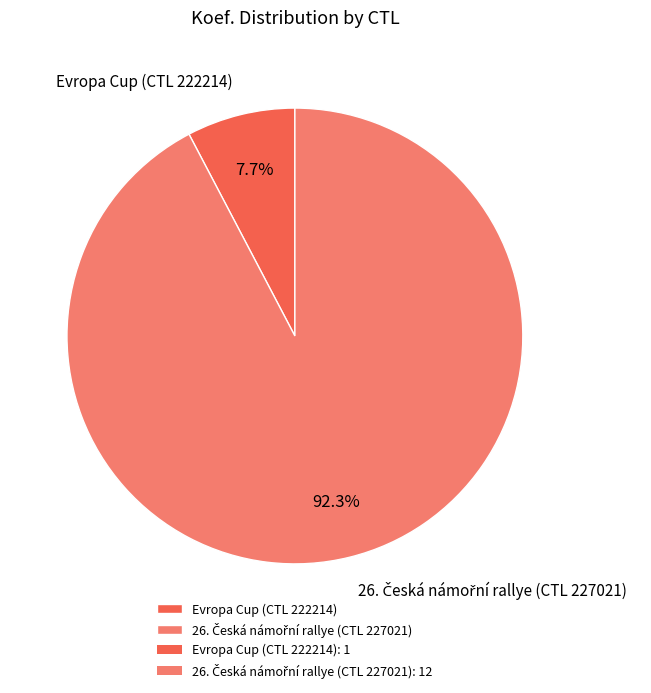

Is there a majority slice in this chart?

Yes